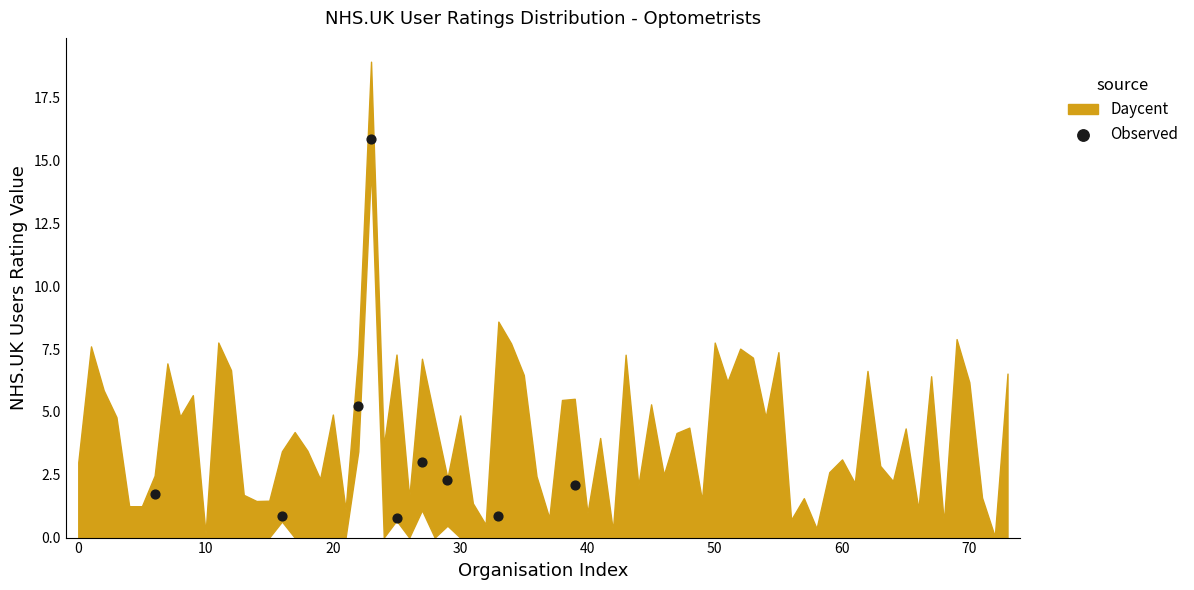

What is the range of Y values (max minus min)?

15.1